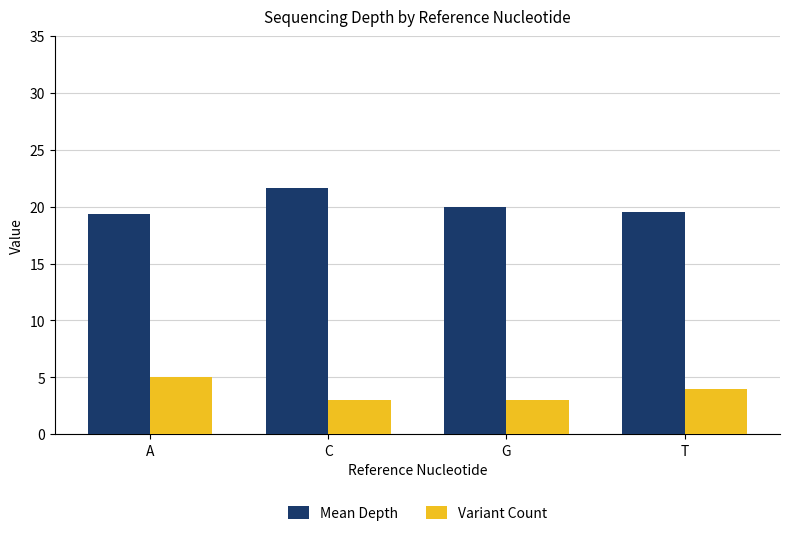

What is the average value of the Variant Count series?

3.8